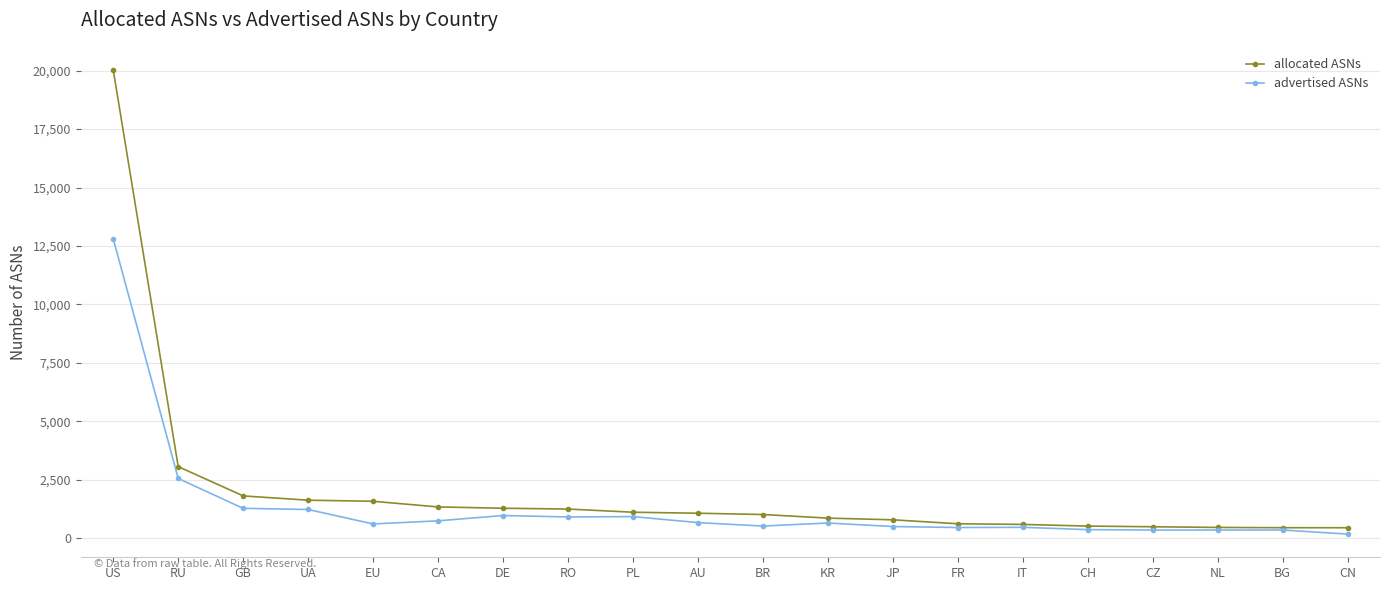

At how many categories does at least one series exceed 12690?

1